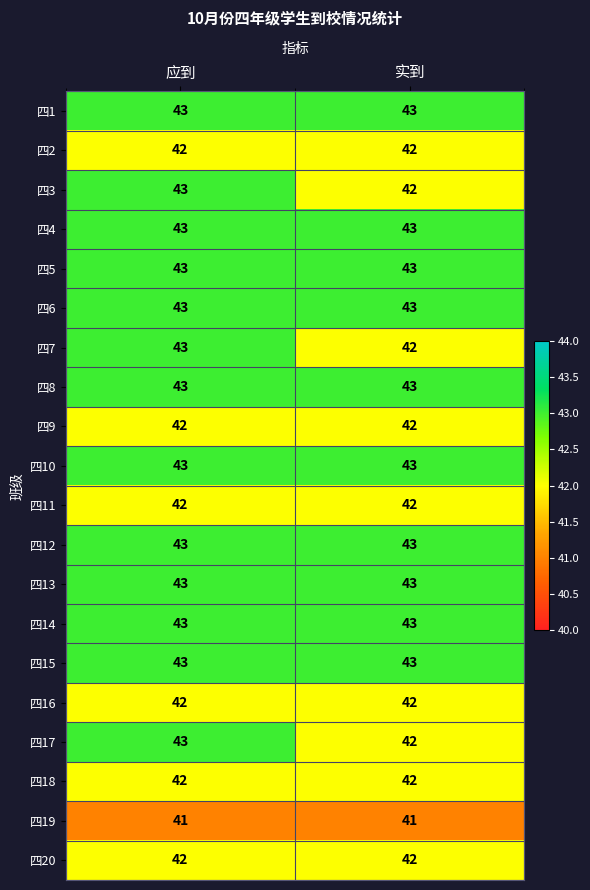

What is the minimum value for 四20?

42